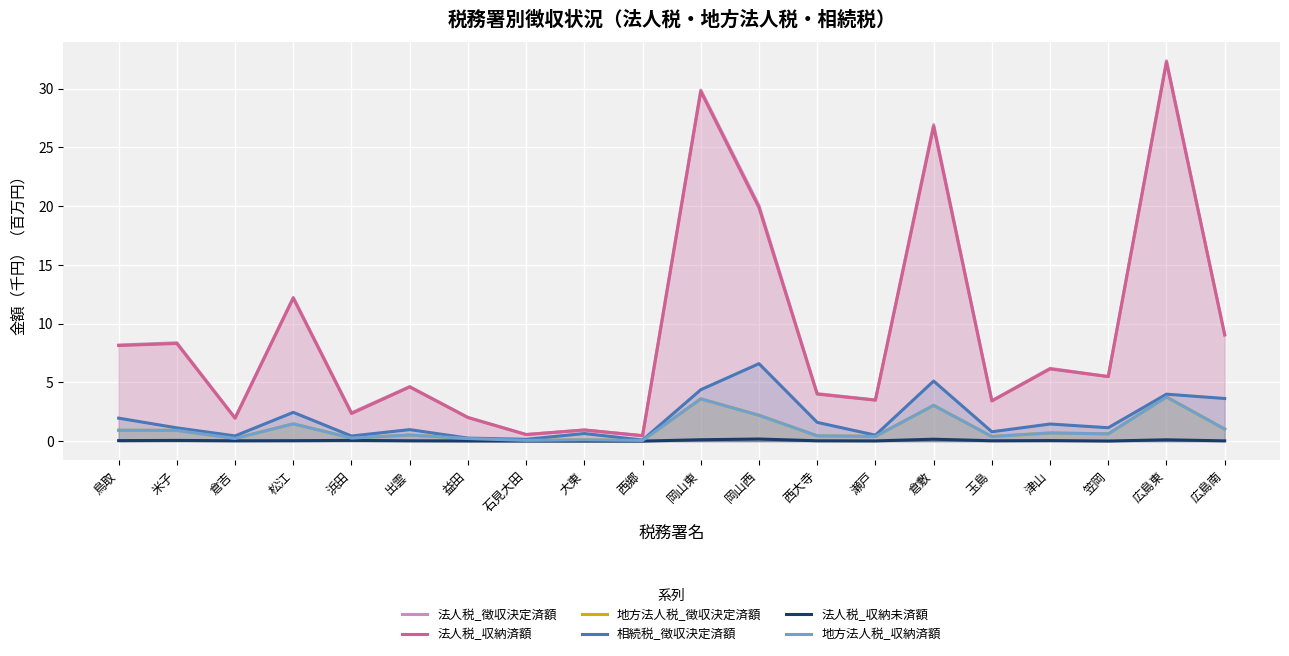

Is the value of 地方法人税_収納済額 at 岡山西 greater than the value of 地方法人税_徴収決定済額 at 岡山東?

No